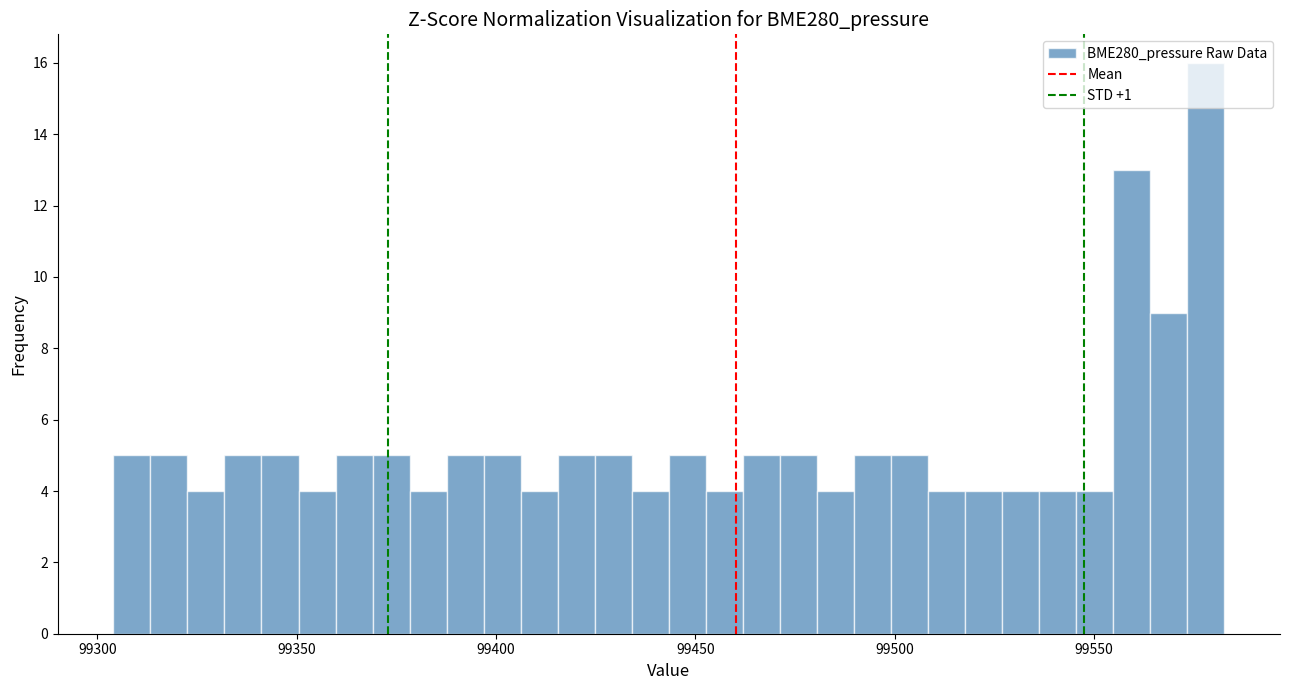

Read against the x-axis, roughly where is the centre of the tallest bar?

99580